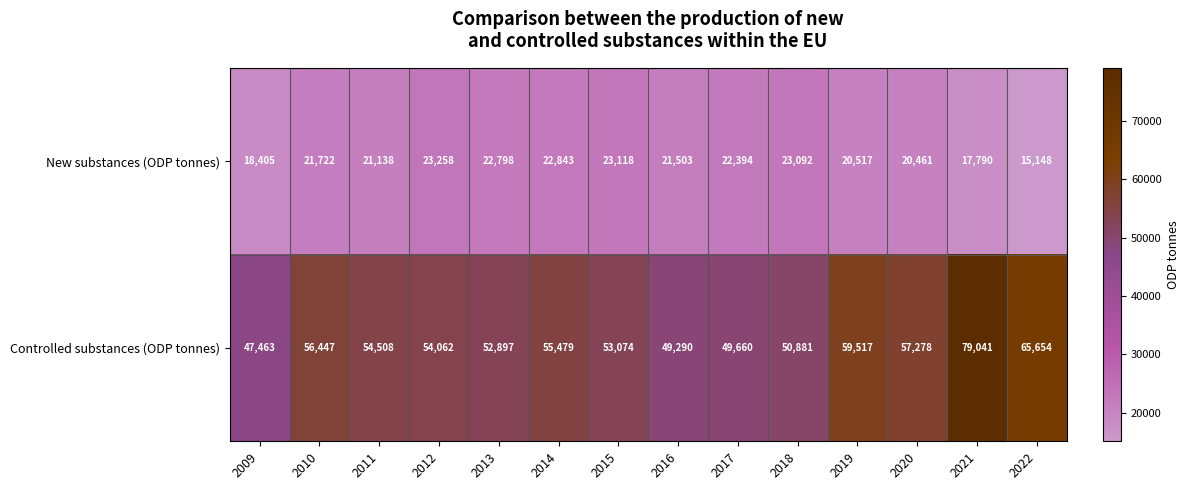

What is the smallest value displayed?

15148